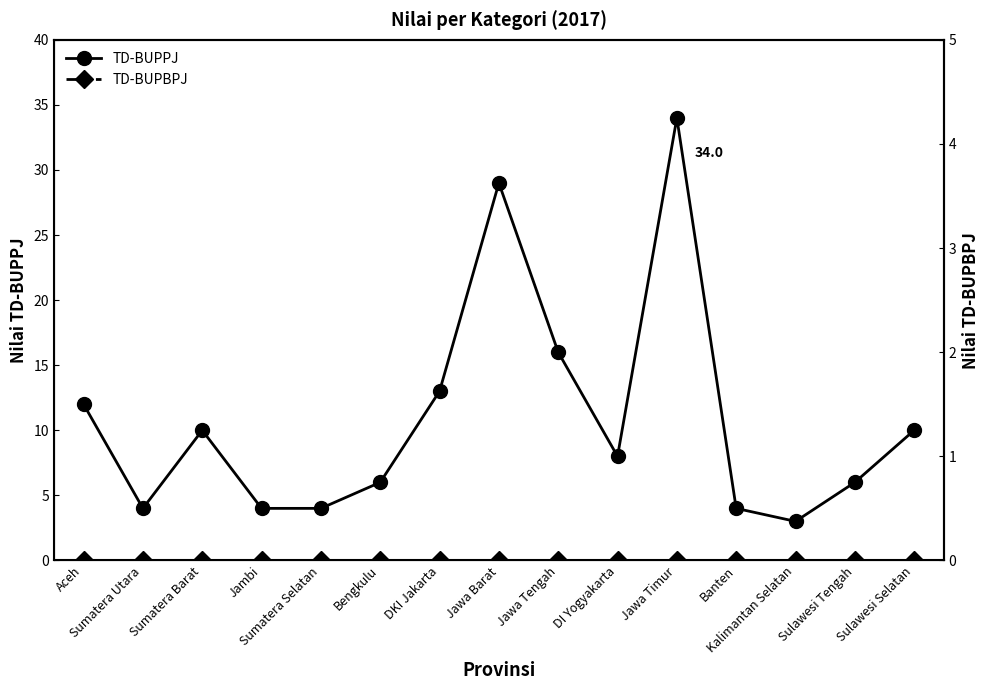

Reading left to right, list all the values displayed in this chart.

TD-BUPPJ: 12	4	10	4	4	6	13	29	16	8	34	4	3	6	10
TD-BUPBPJ: 0	0	0	0	0	0	0	0	0	0	0	0	0	0	0